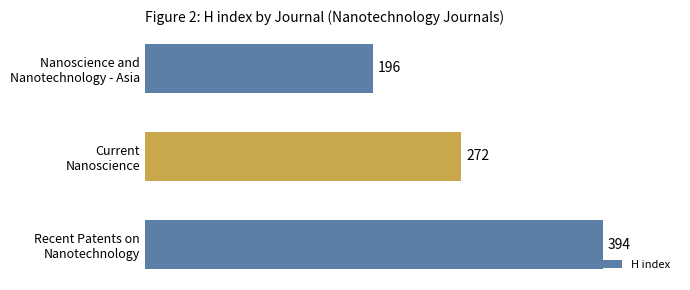

Reading top to bottom, extract all data points from this chart.

196	272	394